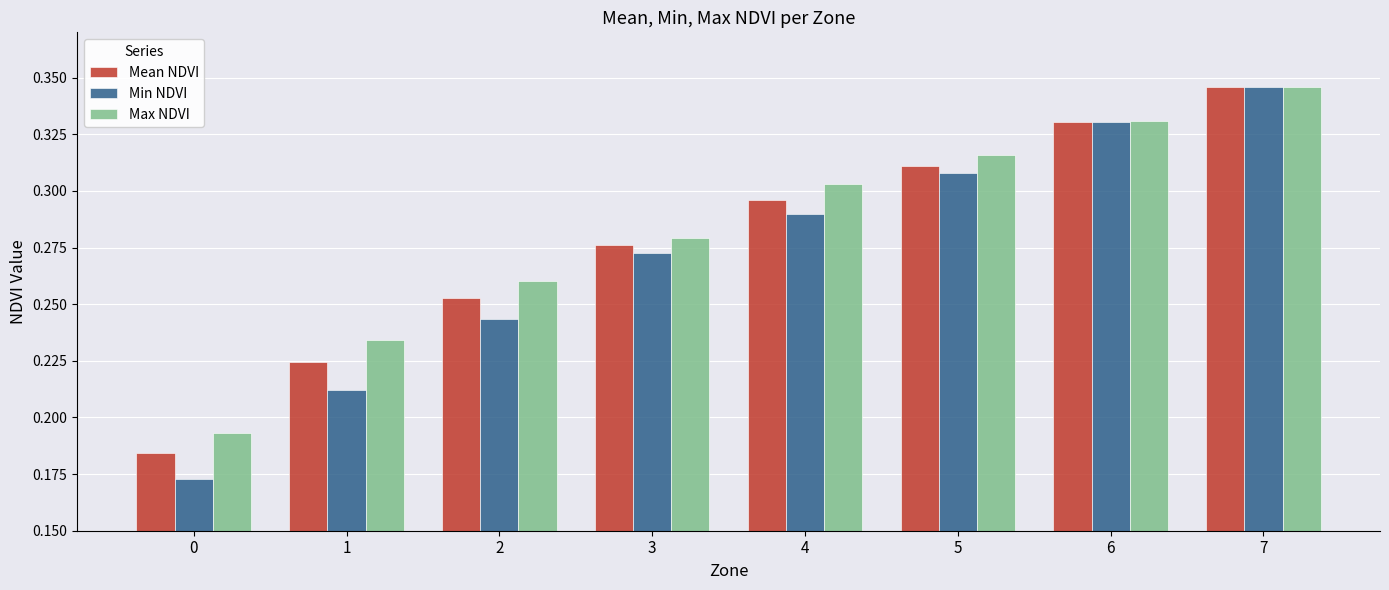

Rank the series by their average value, from lowest to highest.

Min NDVI, Mean NDVI, Max NDVI